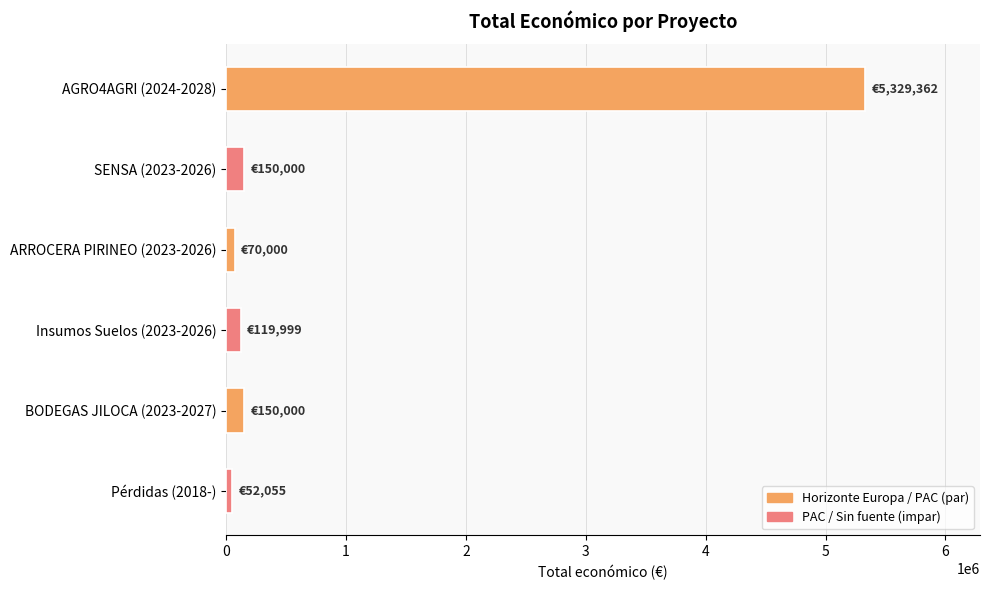

The value at AGRO4AGRI (2024-2028) is 5329362. True or false?

True